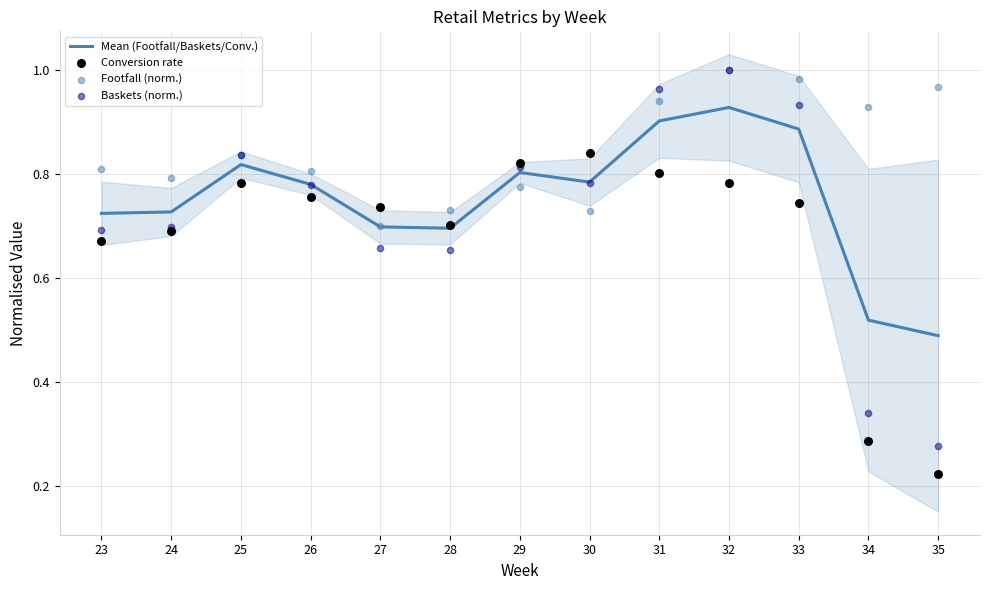

What is the total value across all series at 31?

3.6